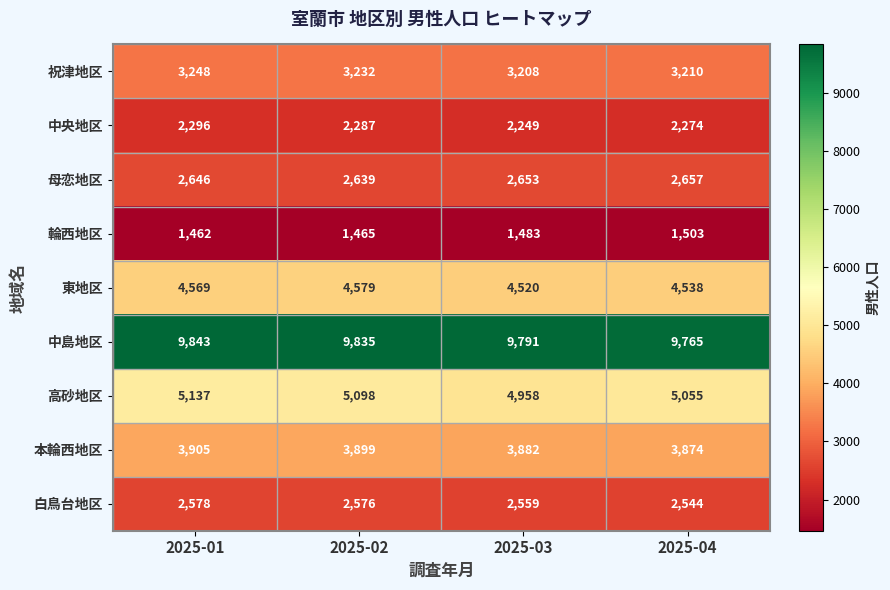

True or false: 東地区 has a value of 4520 at 2025-03.

True